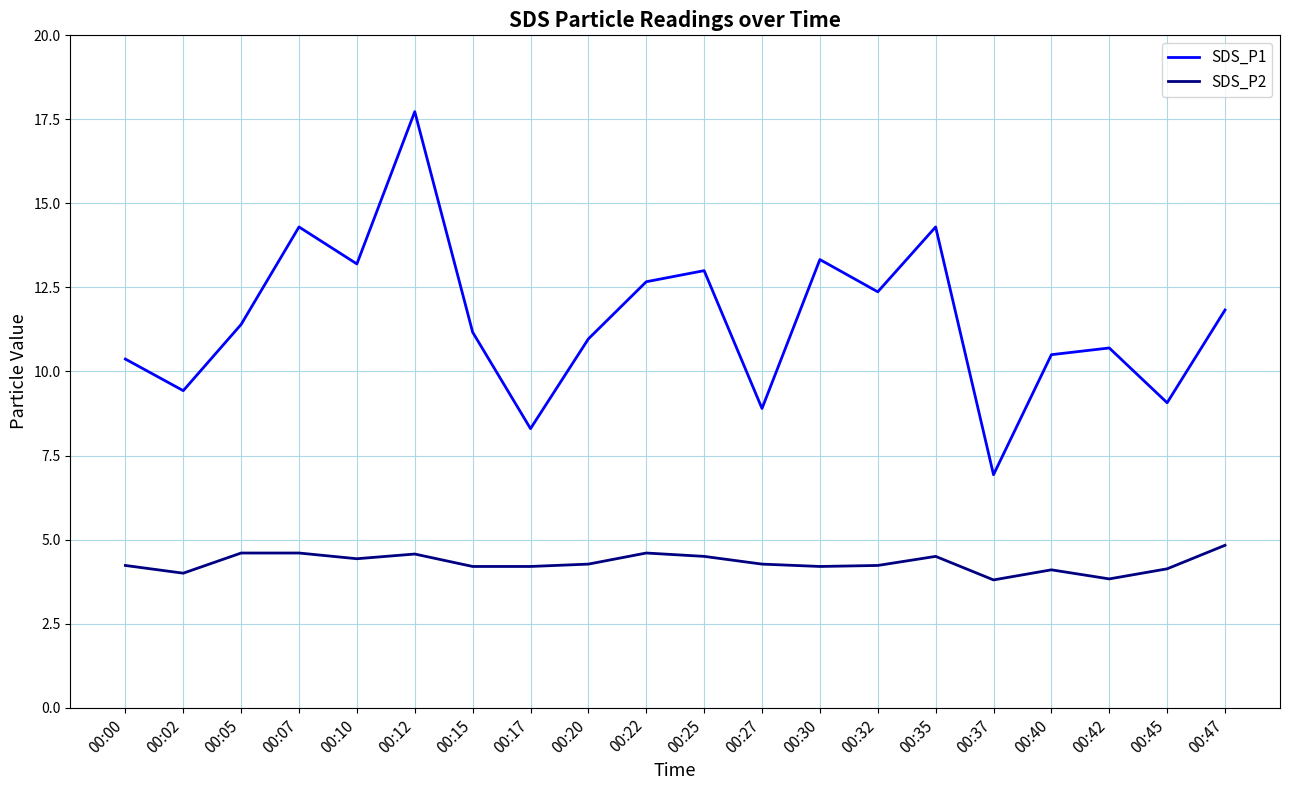

What is the difference between the highest and lowest values at 00:12?

13.2